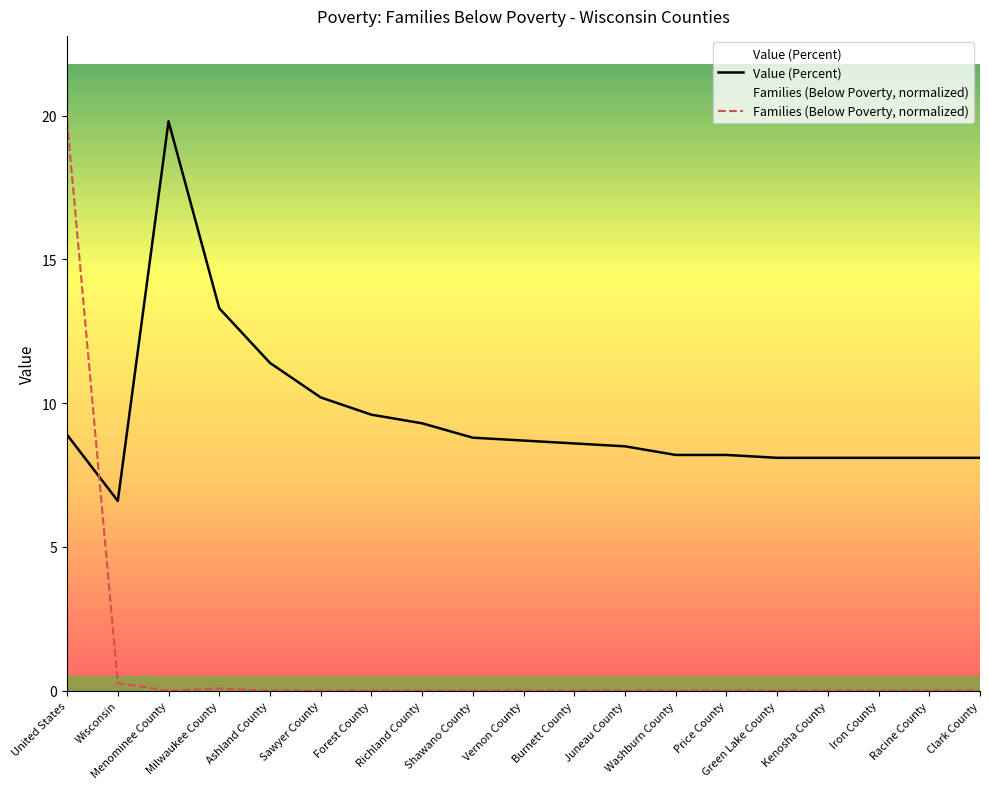

After their last crossing, which series has the higher values: Families (Below Poverty, normalized) or Value (Percent)?

Value (Percent)